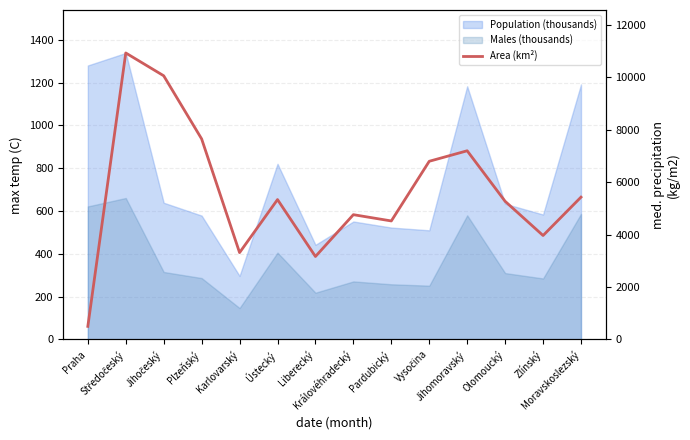

At which category does the data reach its first local valley?

Karlovarský